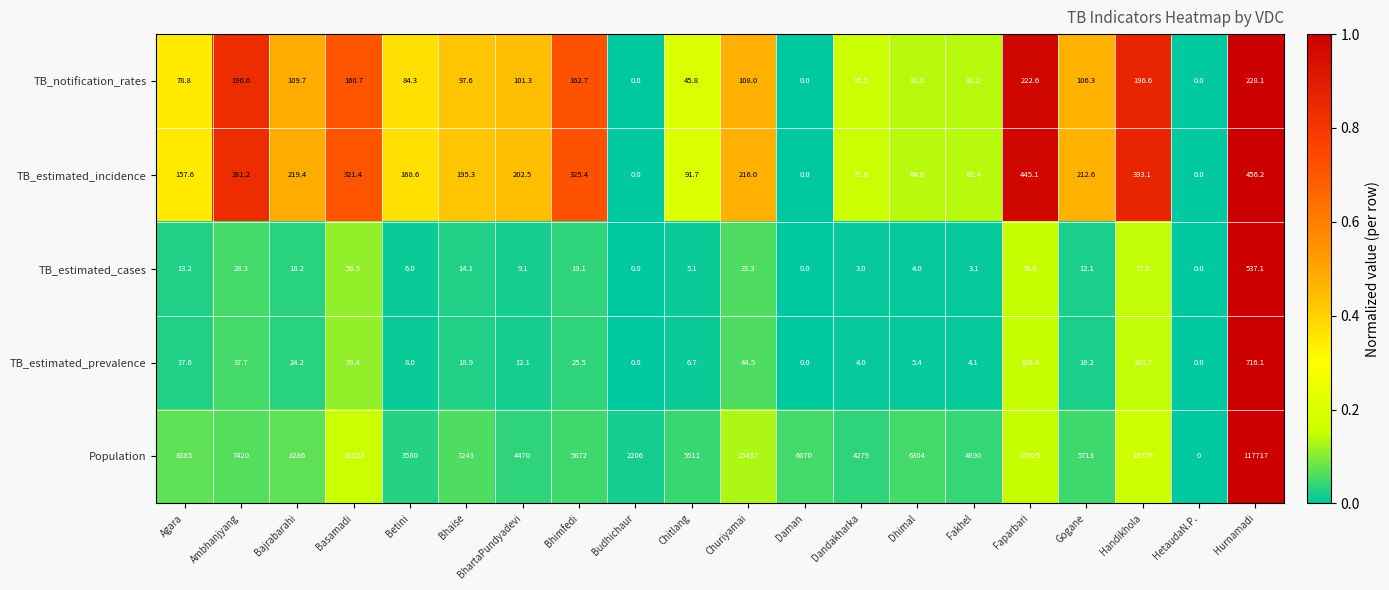

What is the difference between the maximum and second lowest values in the TB_estimated_prevalence series?

716.1